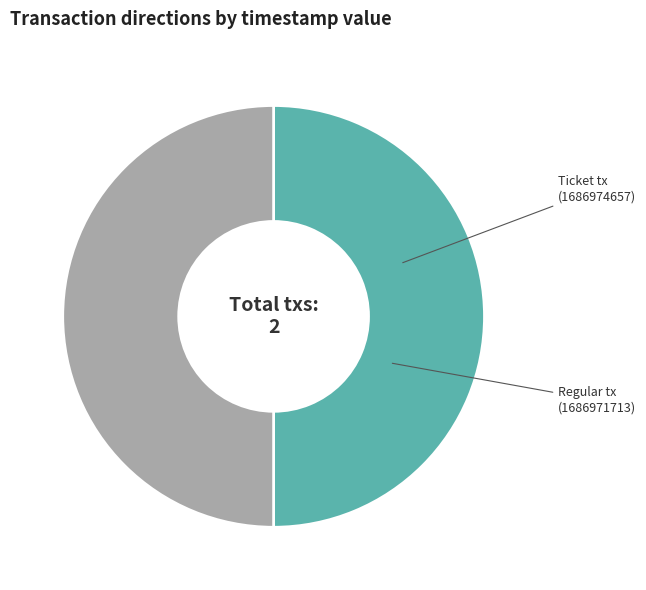

Is it true that Regular tx is 50% of the pie?

True